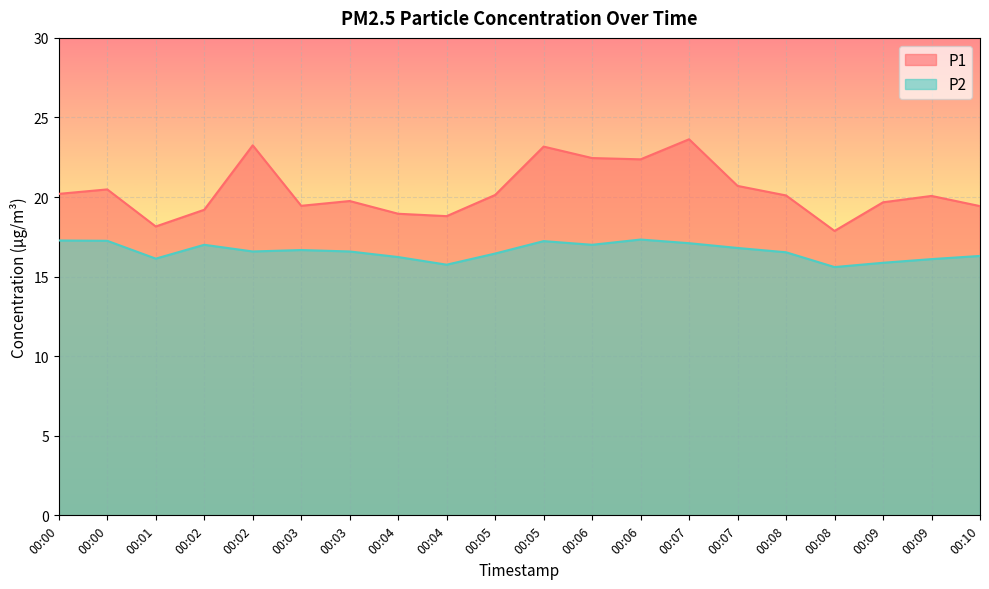

Which series has the largest range (max minus min)?

P1